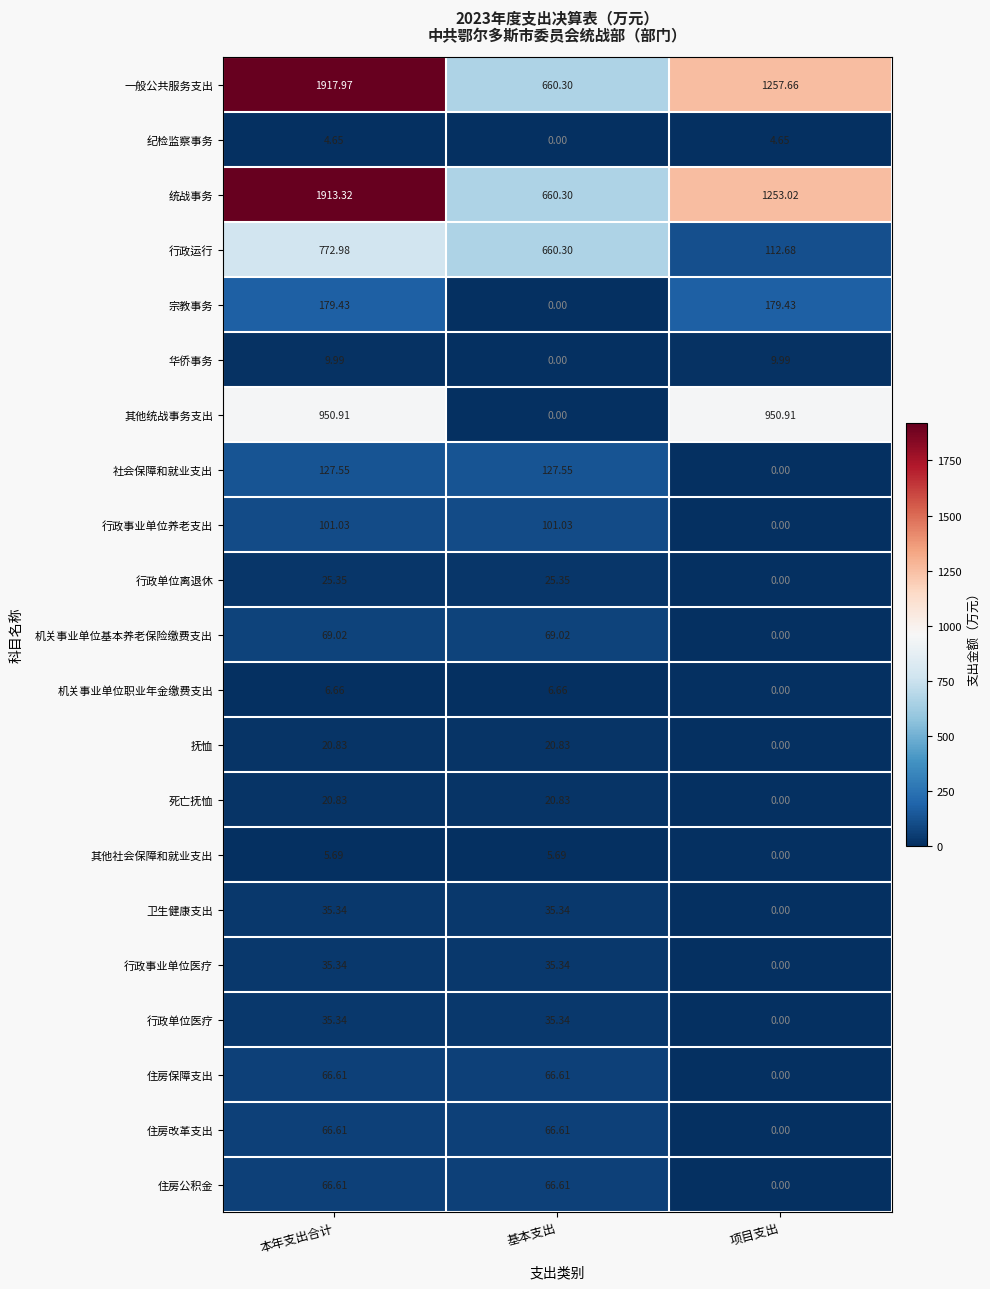

Between 本年支出合计 and 项目支出, which series saw the biggest shift?

一般公共服务支出